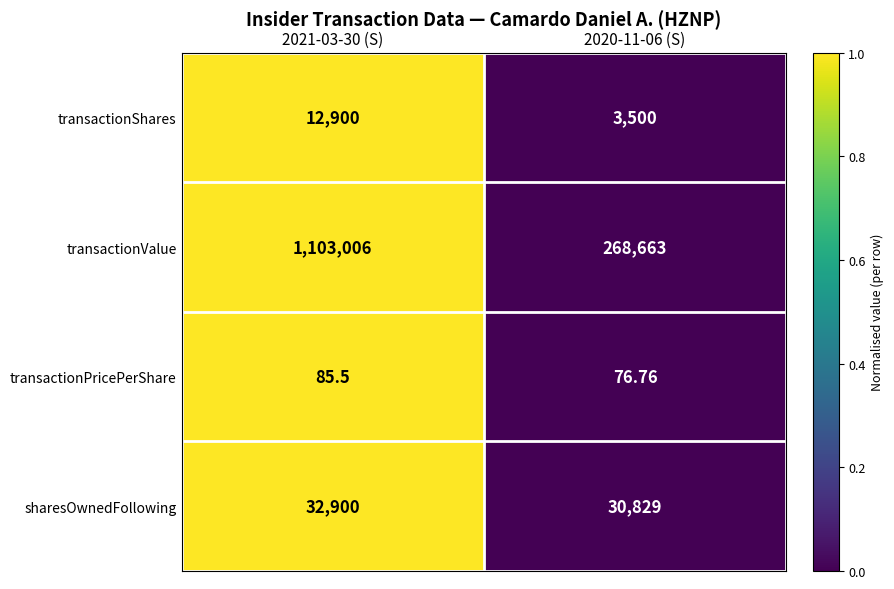

Which series changed the most between 2021-03-30 (S) and 2020-11-06 (S)?

transactionValue